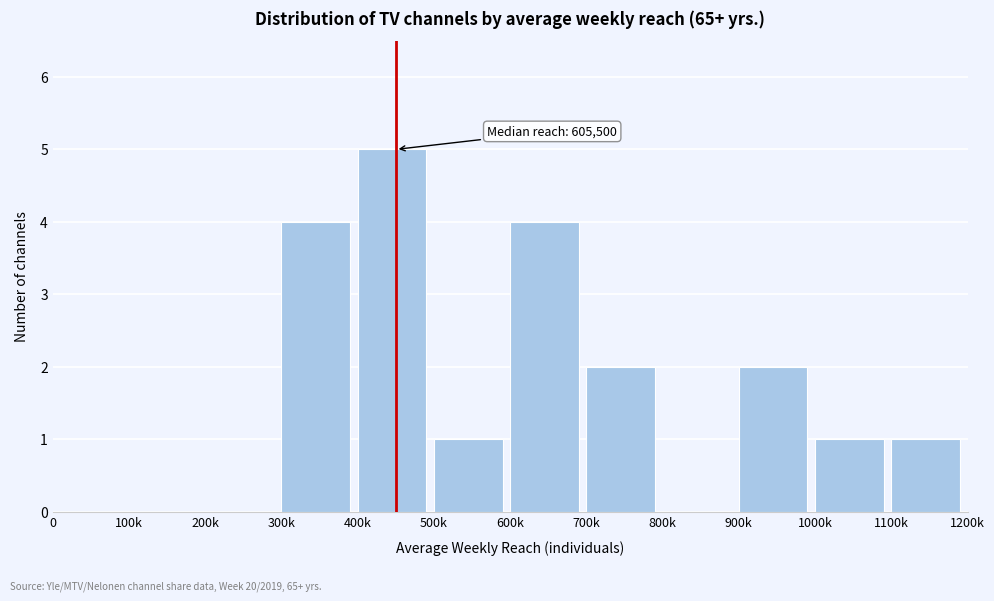

Reading left to right, list all the values displayed in this chart.

0=0	100k=0	200k=0	300k=4	400k=5	500k=1	600k=4	700k=2	800k=0	900k=2	1000k=1	1100k=1